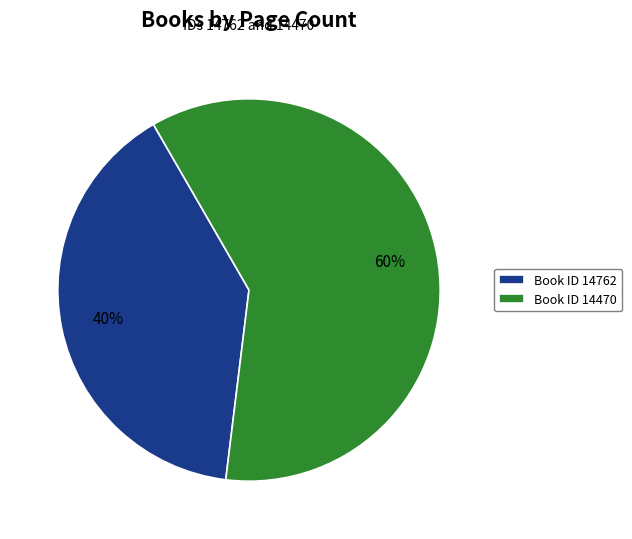

Which slice is the smallest?

Book ID 14762